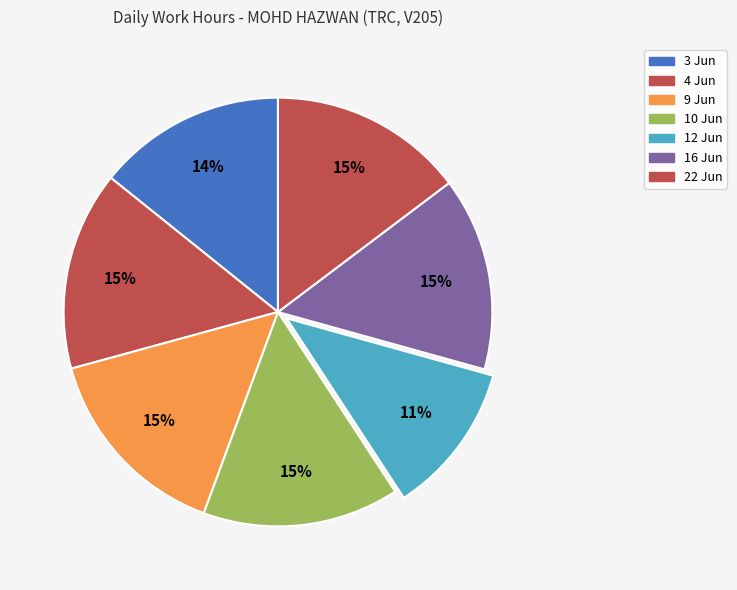

Do 9 Jun and 3 Jun together represent more than half of the pie?

No